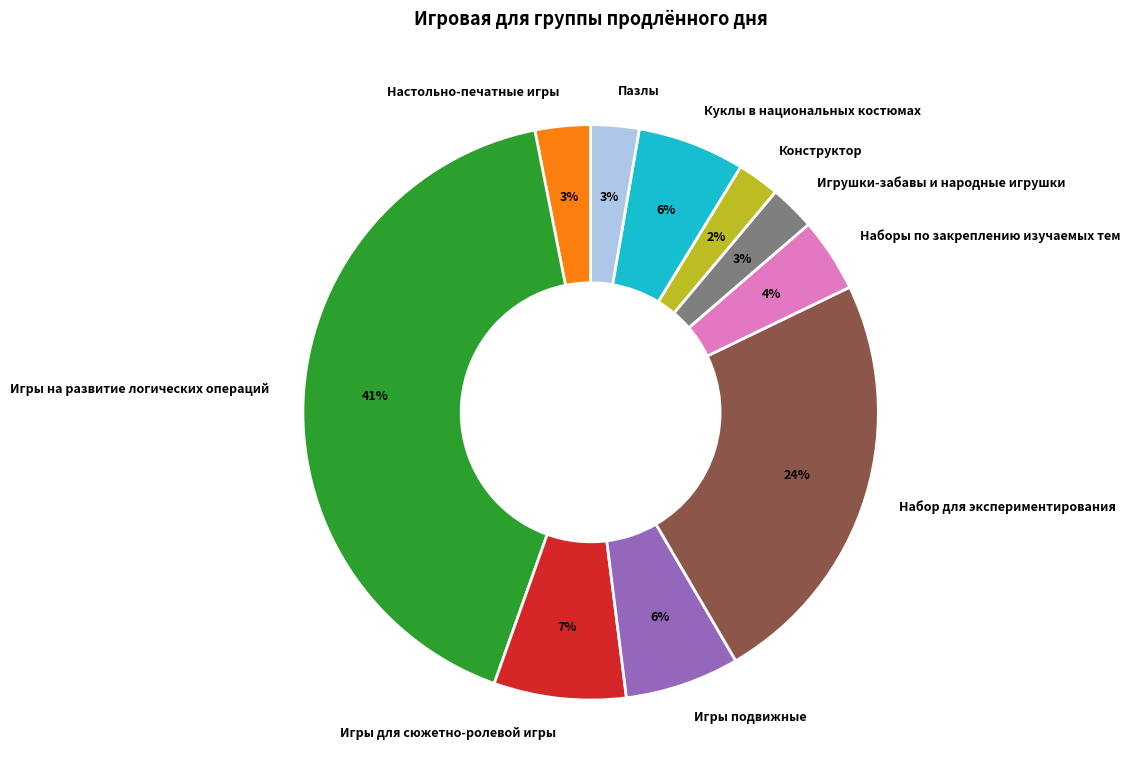

Combined, do Пазлы and Игры подвижные account for over 50%?

No